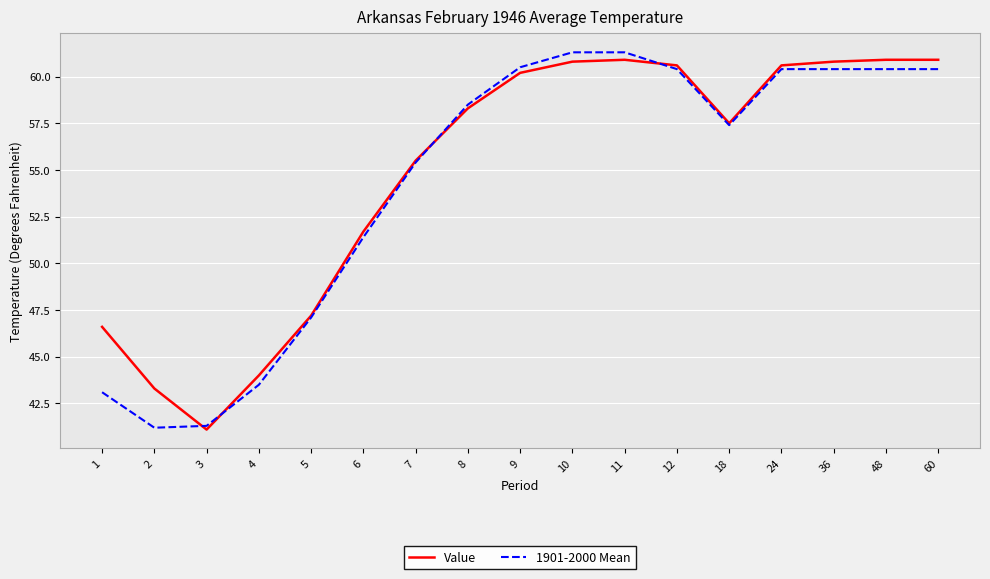

Which series has the largest range (max minus min)?

1901-2000 Mean